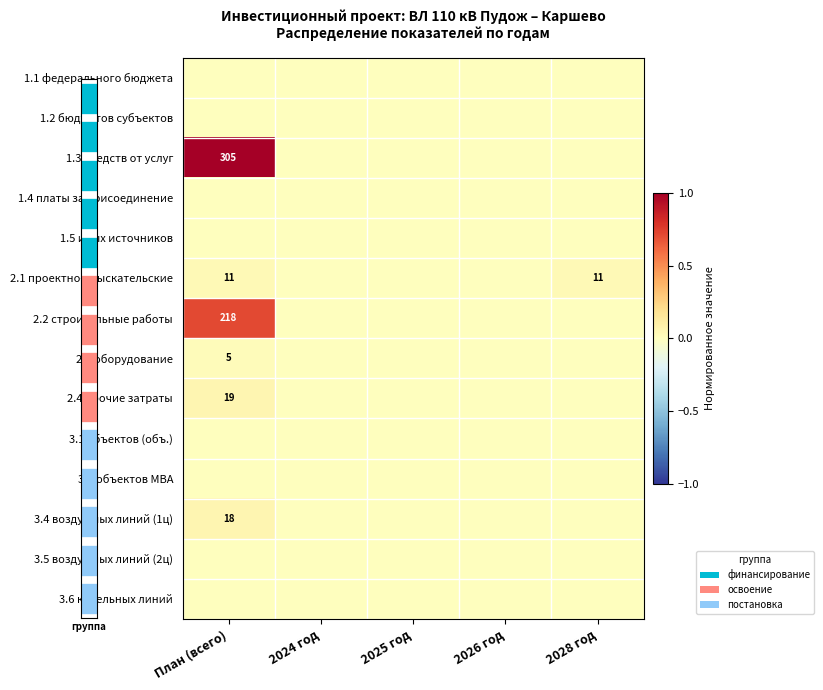

Which label corresponds to the smallest value in the chart?

План (всего)